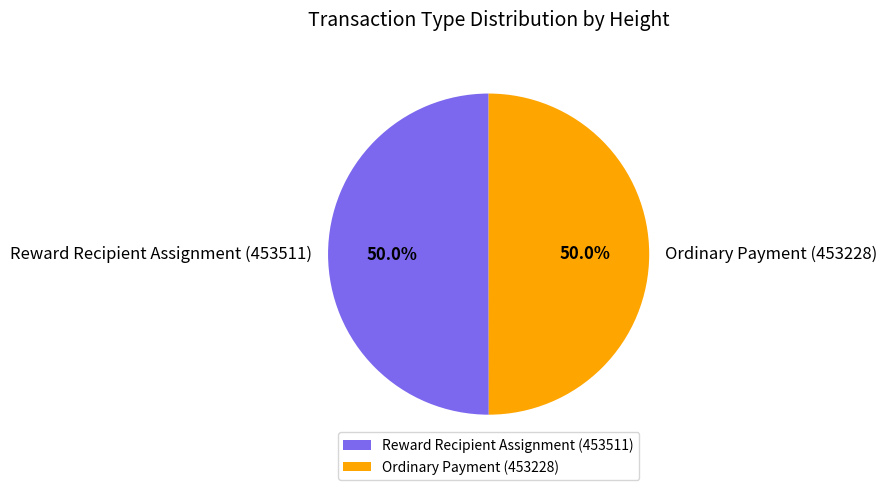

Approximately how many times larger is the value at Ordinary Payment (453228) compared to Reward Recipient Assignment (453511)?

1.0